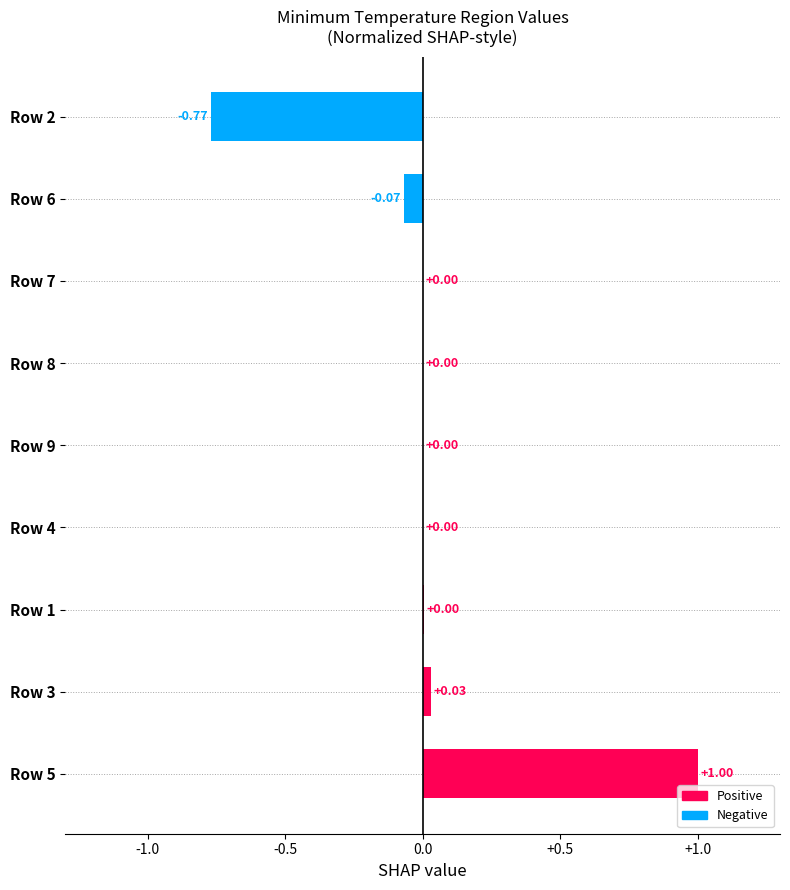

What is the sum of the values at Row 3 and Row 2?

-0.7